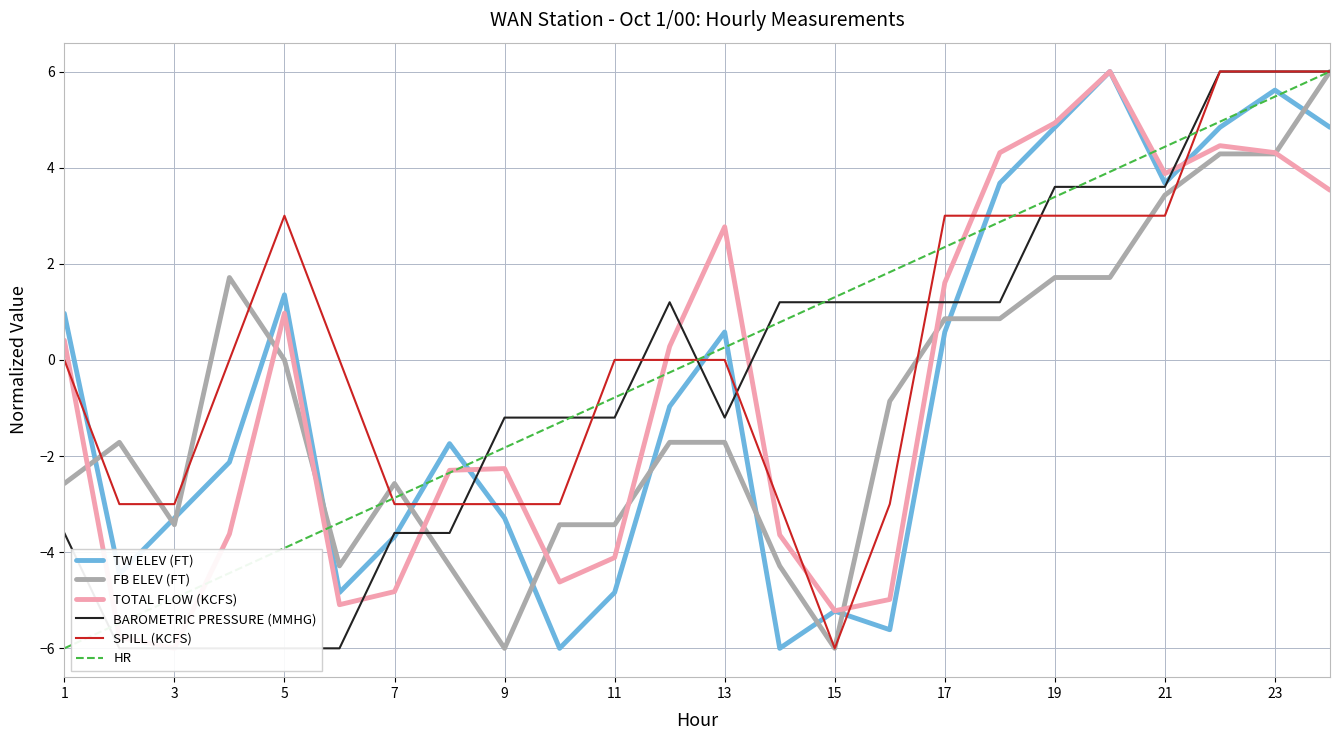

How many positive values does the SPILL (KCFS) series have?

9